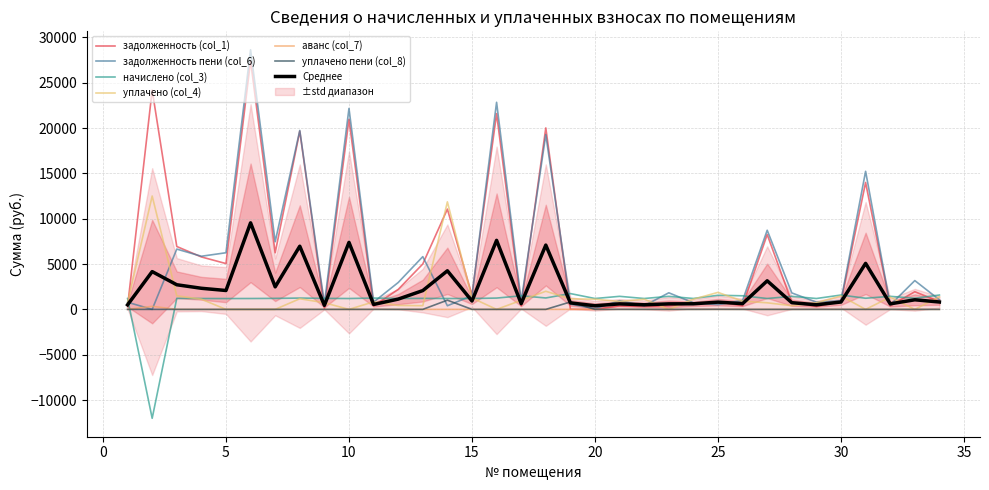

Where is начислено (col_3) nearest to the value -5135?

5